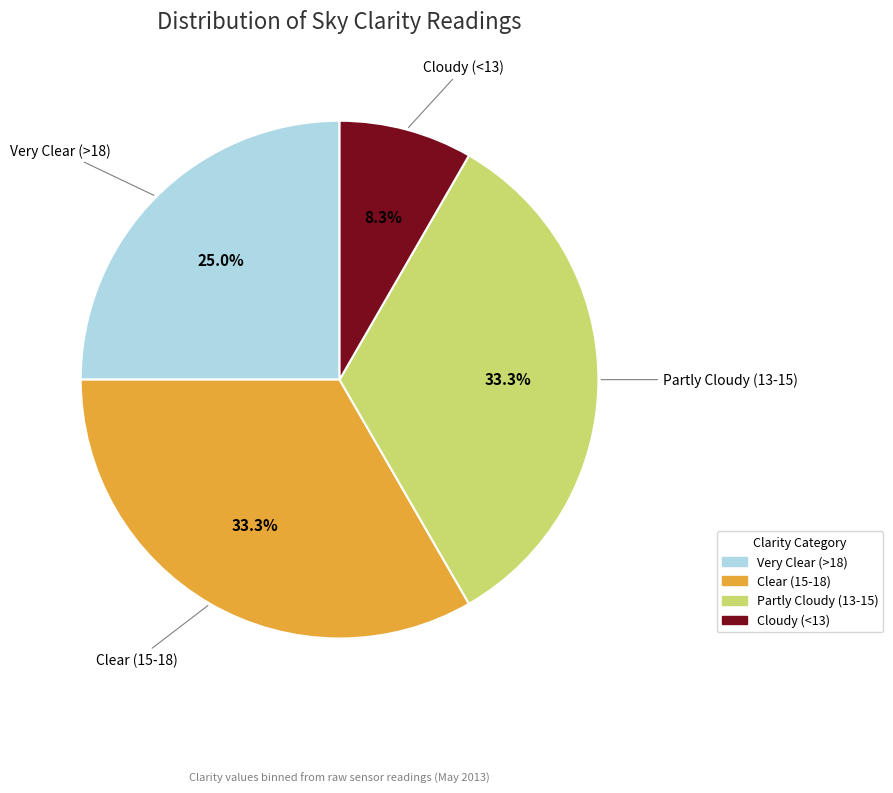

Is there any slice that represents more than half of the pie?

No